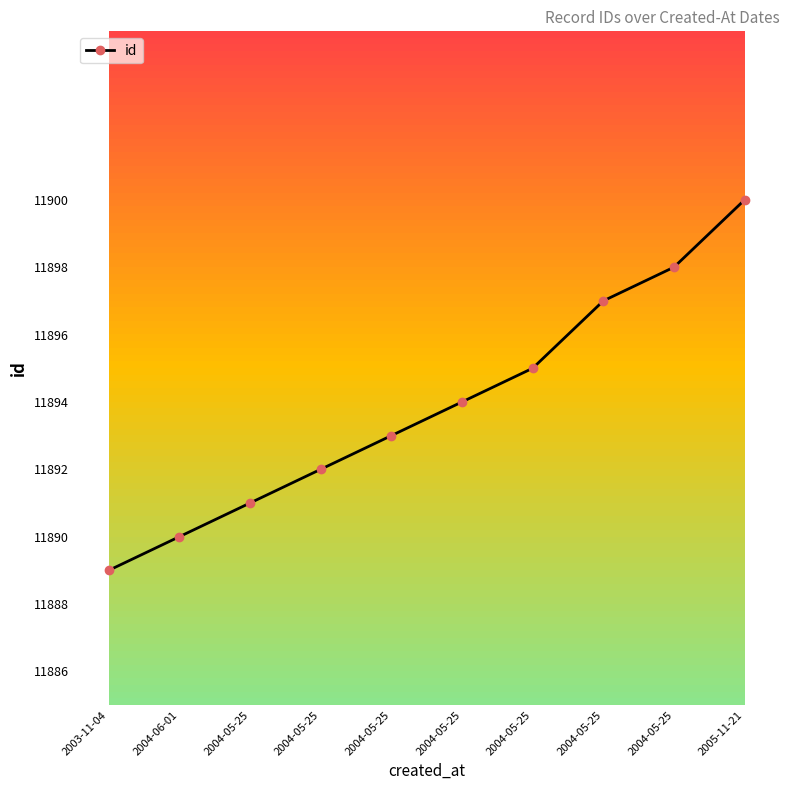

What is the approximate value at 2004-05-25, to the nearest 5?

11895